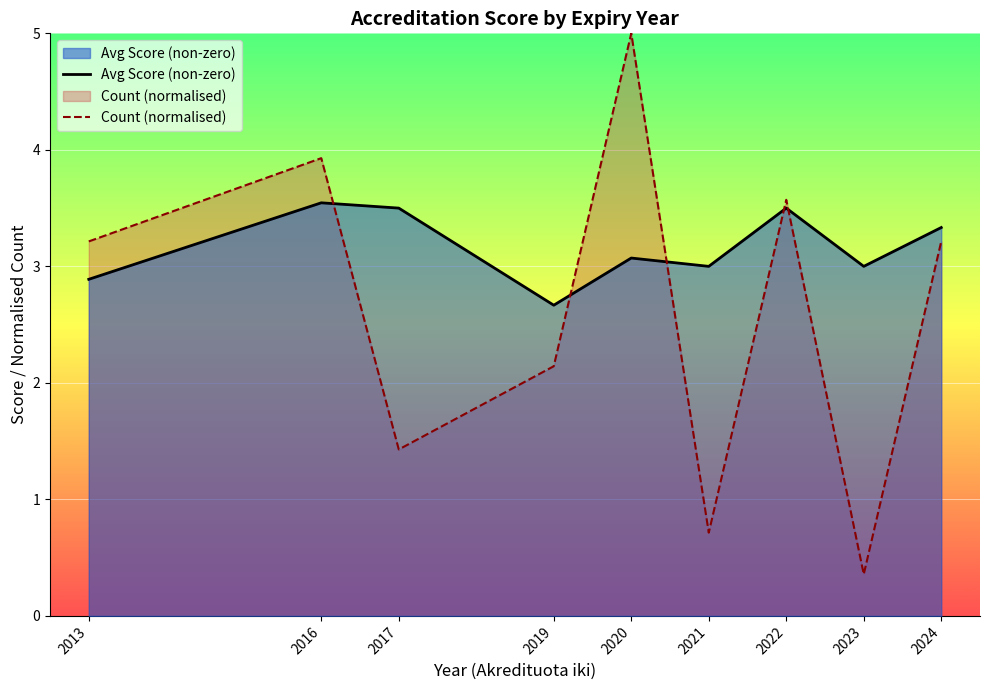

The value of Avg Score (non-zero) at 2013 is 4.7. True or false?

False